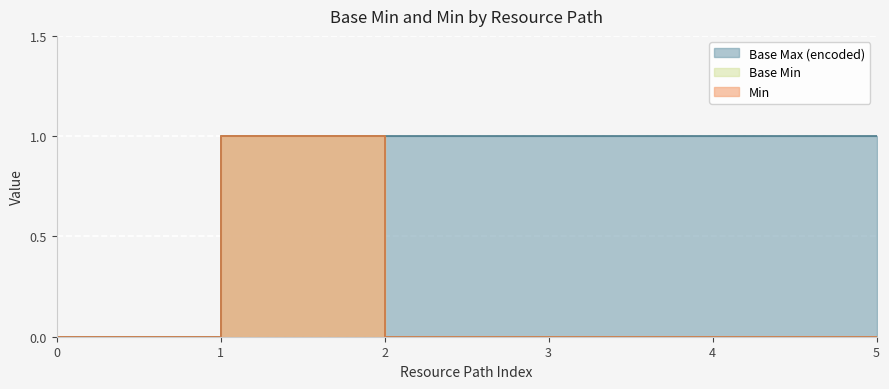

How many lines are shown in the chart?

3